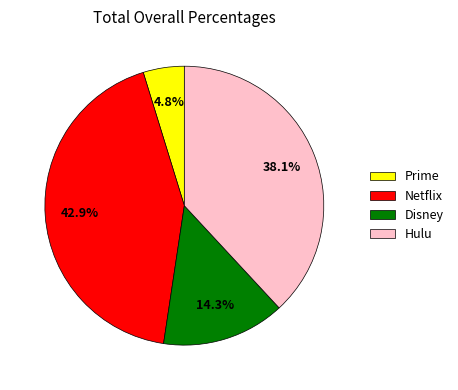

Rank the categories by value from highest to lowest.

Netflix, Hulu, Disney, Prime